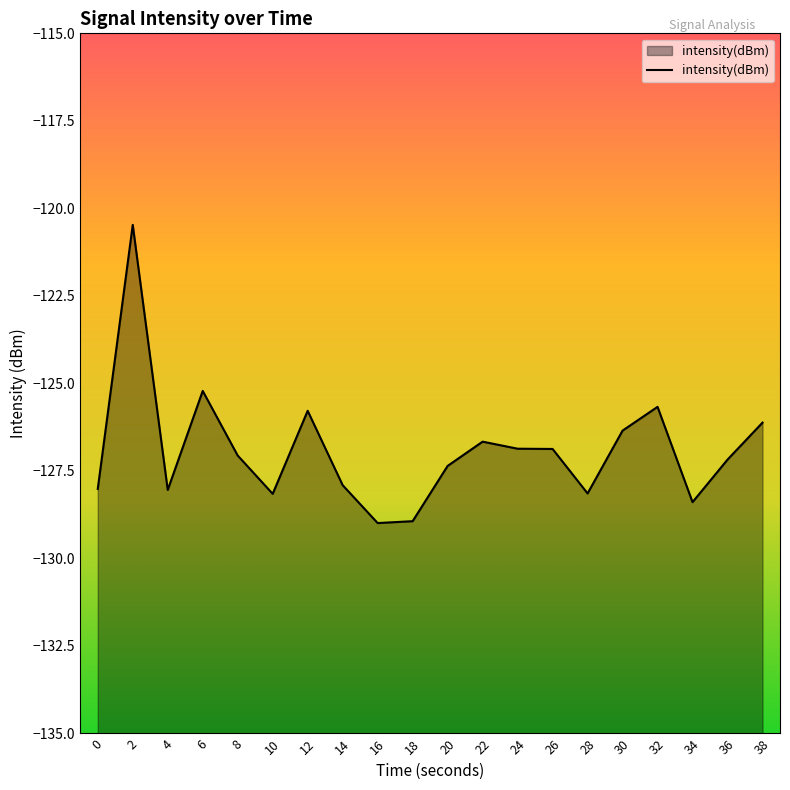

Which has a higher value, 2 or 30?

2